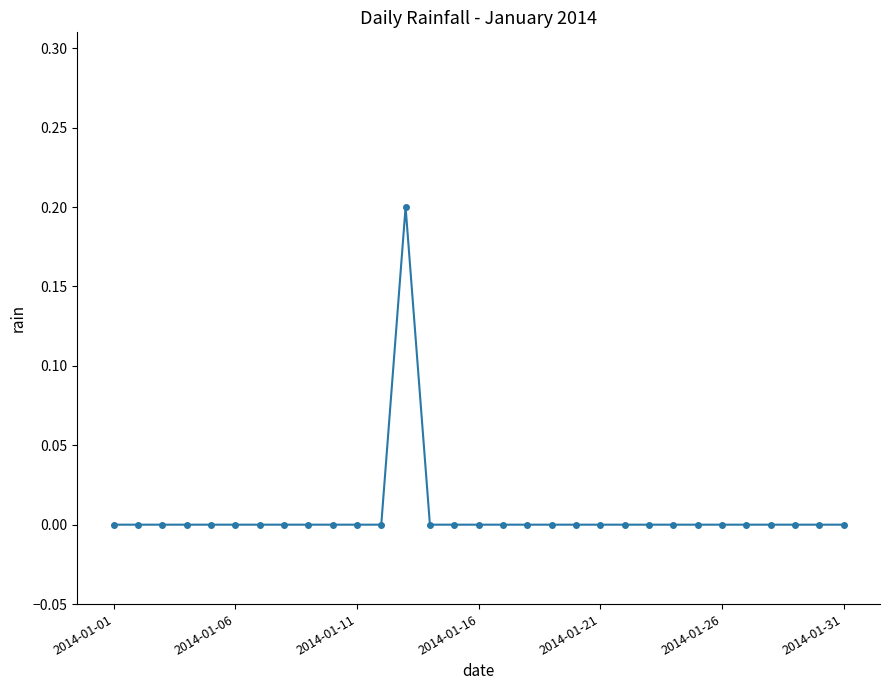

How many distinct data groups are displayed?

1